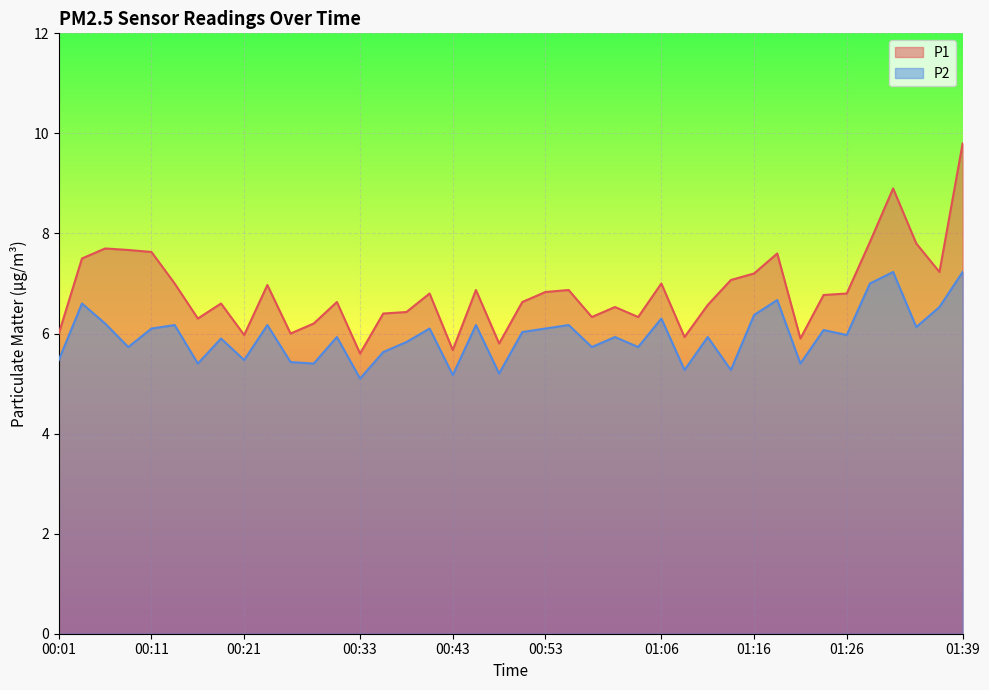

Read the P2 value at 00:19.

5.9